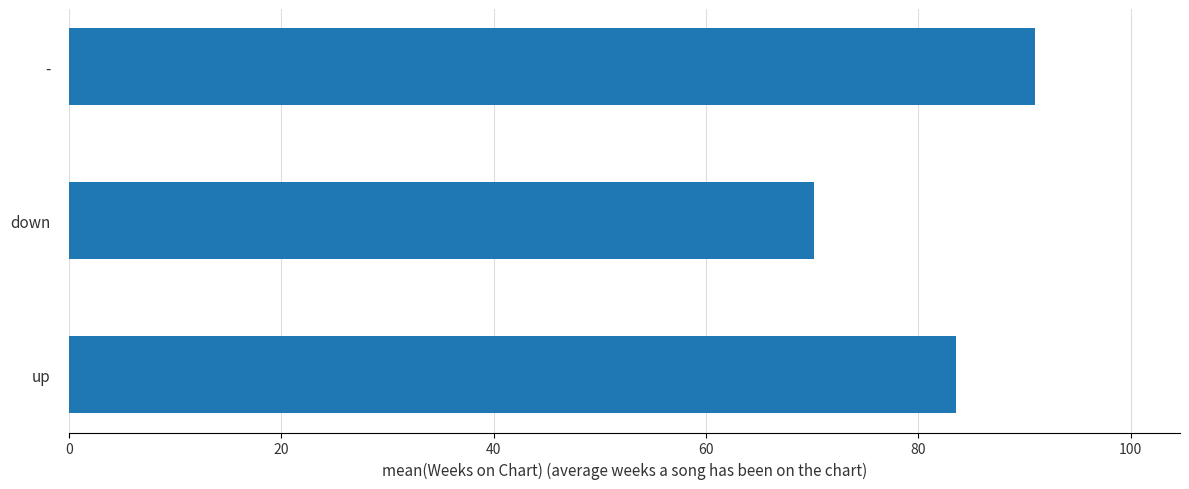

What is the approximate value at -?

91.0